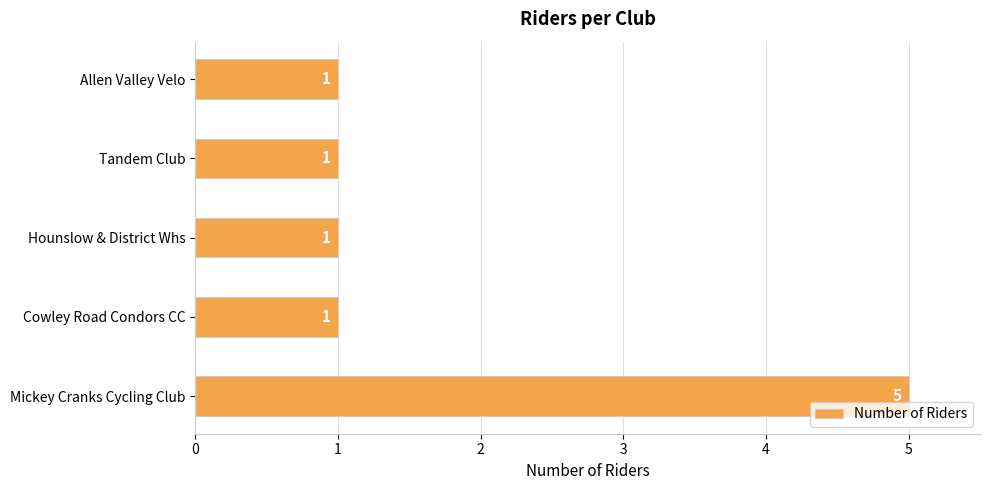

What is the average value?

2